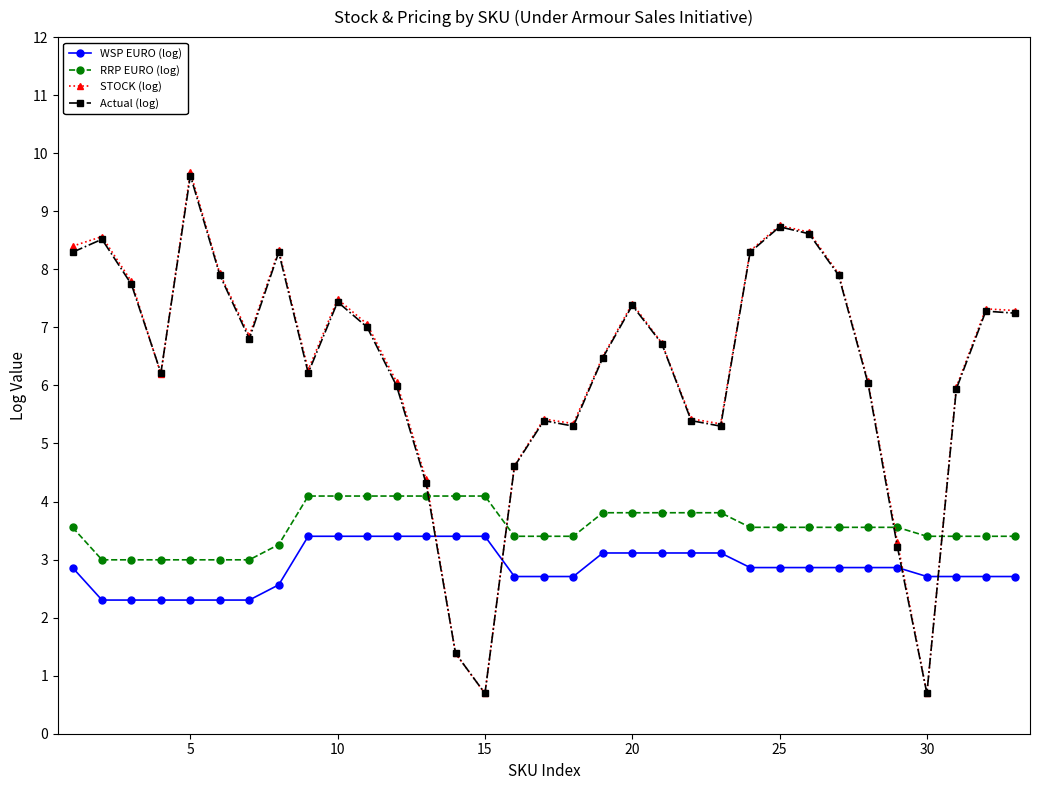

Which series ends up on top after the final intersection of WSP EURO (log) and Actual (log)?

Actual (log)